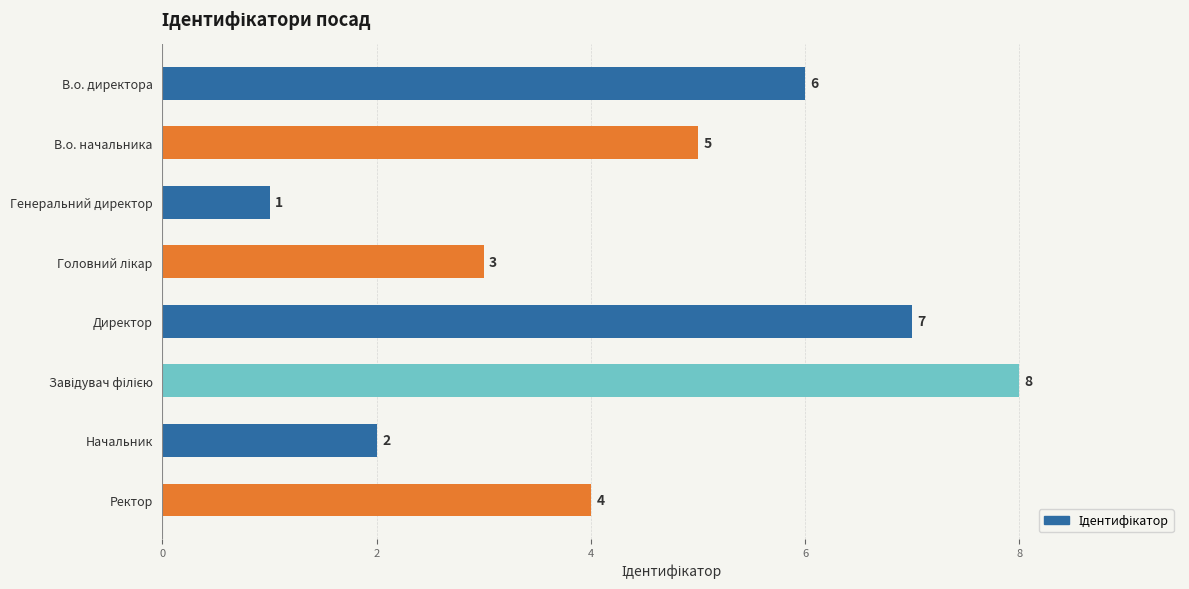

Count the number of categories in the chart.

8